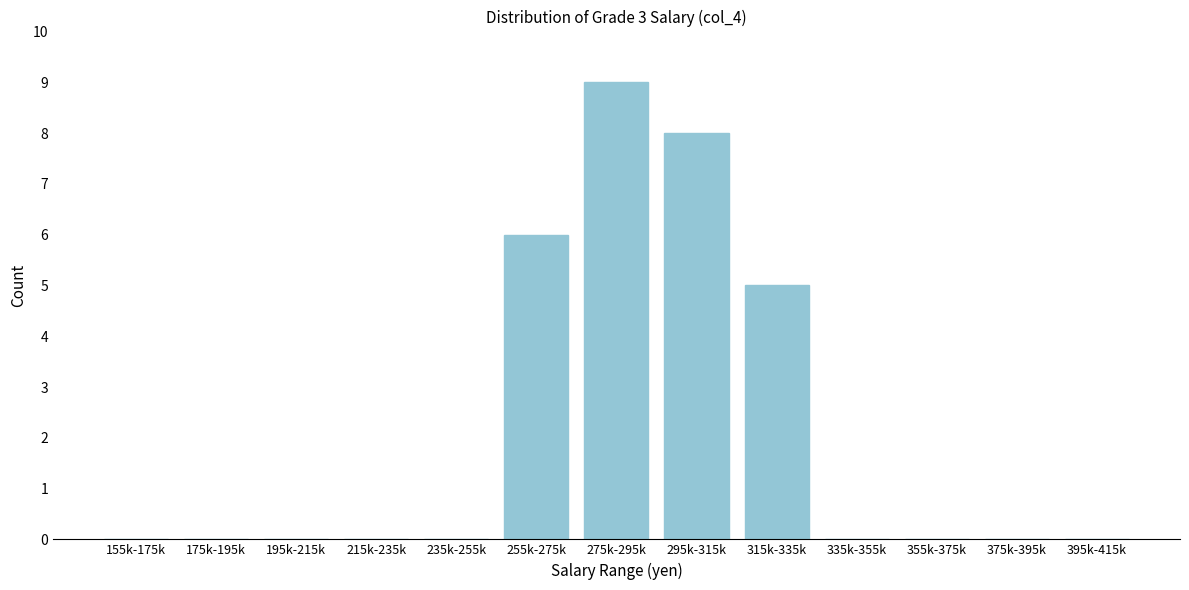

Reading left to right, extract all data points from this chart.

155k-175k=0	175k-195k=0	195k-215k=0	215k-235k=0	235k-255k=0	255k-275k=6	275k-295k=9	295k-315k=8	315k-335k=5	335k-355k=0	355k-375k=0	375k-395k=0	395k-415k=0